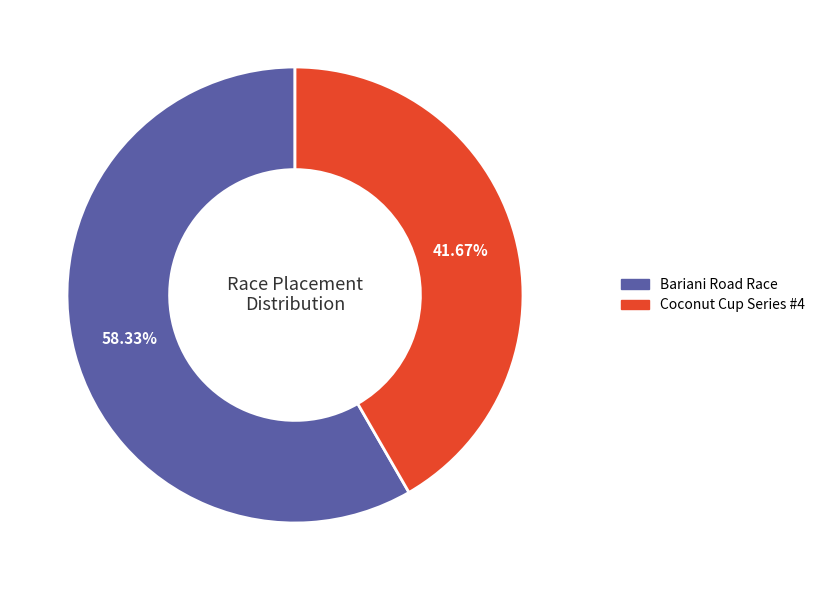

Rank the categories by value from highest to lowest.

Bariani Road Race, Coconut Cup Series #4